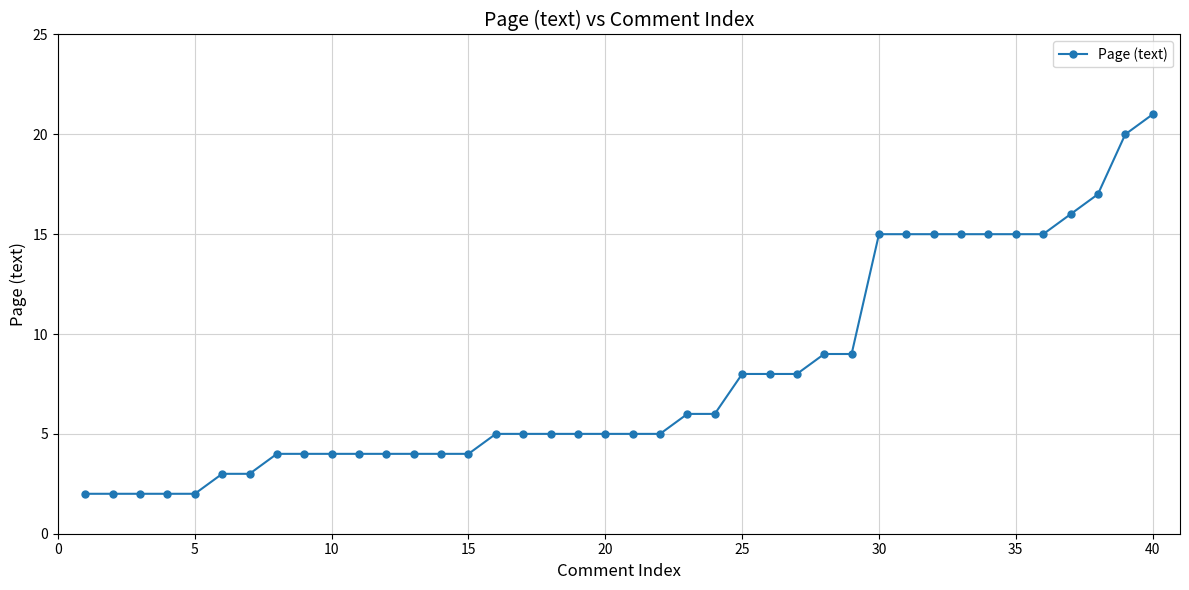

What is the sum of all values?

316